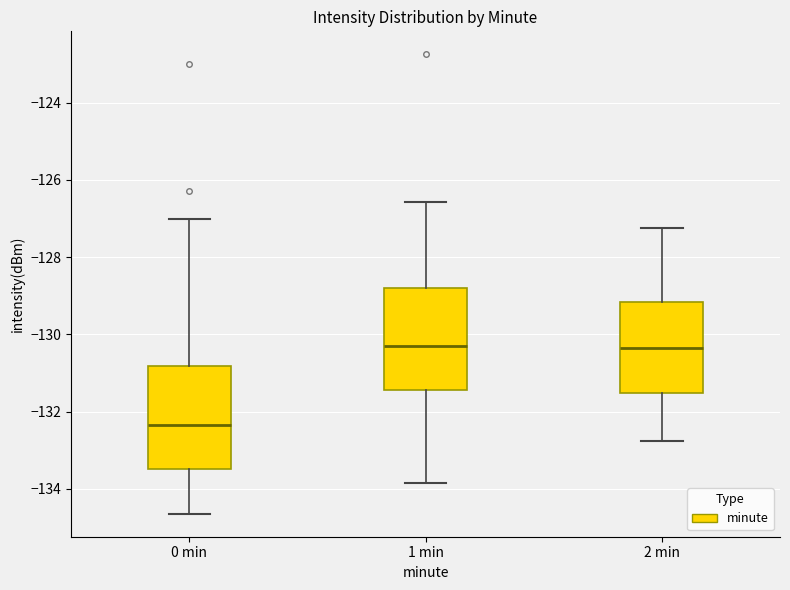

Reading left to right, transcribe this box plot: for each box, give where its median line is, the range the box spans, and where its two whiskers end, as read against the y-axis. The values are not printed on the chart, so give them approximately, as read against the axis.

0 min: median -132.4, box -133.4 to -130.8, whiskers -134.6 to -127.0
1 min: median -130.2, box -131.4 to -128.8, whiskers -133.8 to -126.6
2 min: median -130.4, box -131.6 to -129.2, whiskers -132.8 to -127.2